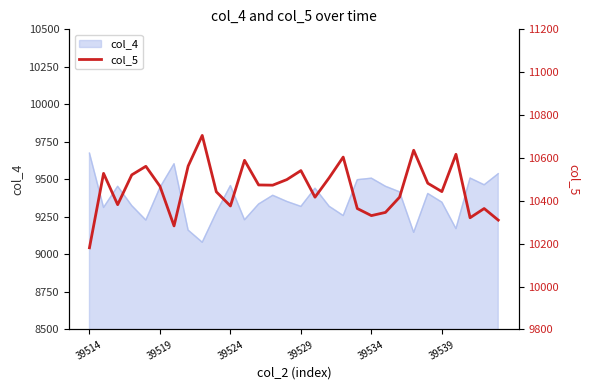

Reading left to right, list all the values displayed in this chart.

10181	10528	10382	10521	10561	10468	10283	10562	10705	10442	10376	10589	10474	10473	10499	10541	10417	10507	10604	10364	10331	10346	10417	10636	10482	10443	10617	10321	10364	10310